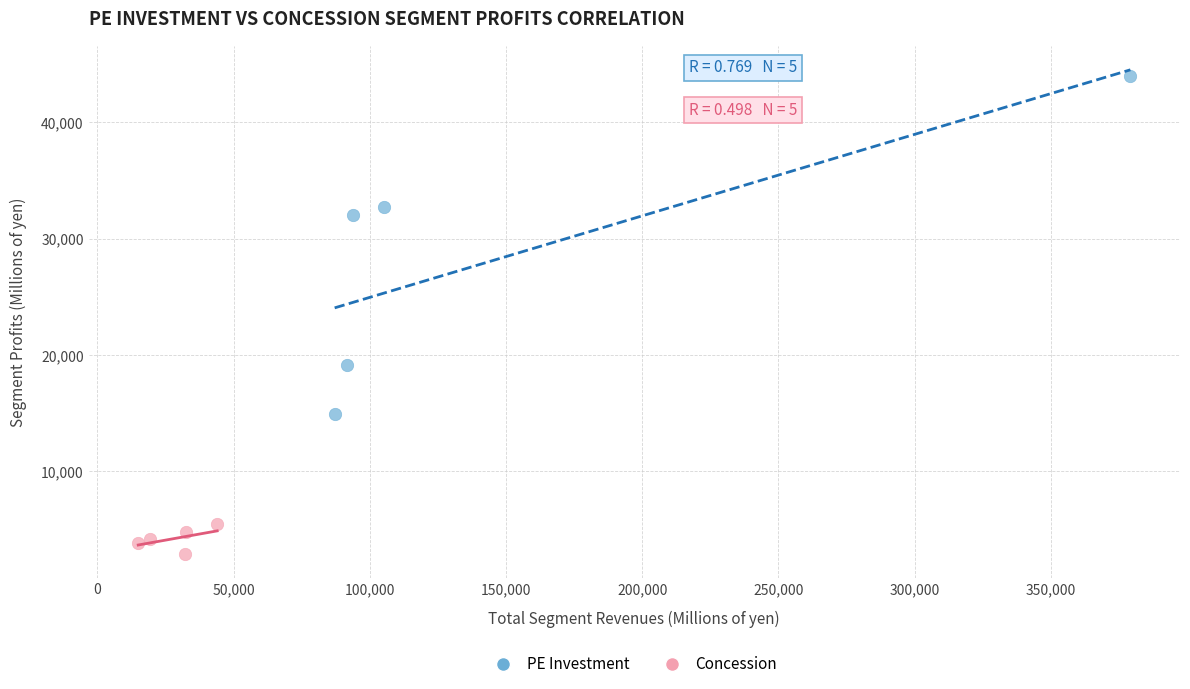

Which series has the largest Y range (max minus min)?

PE Investment